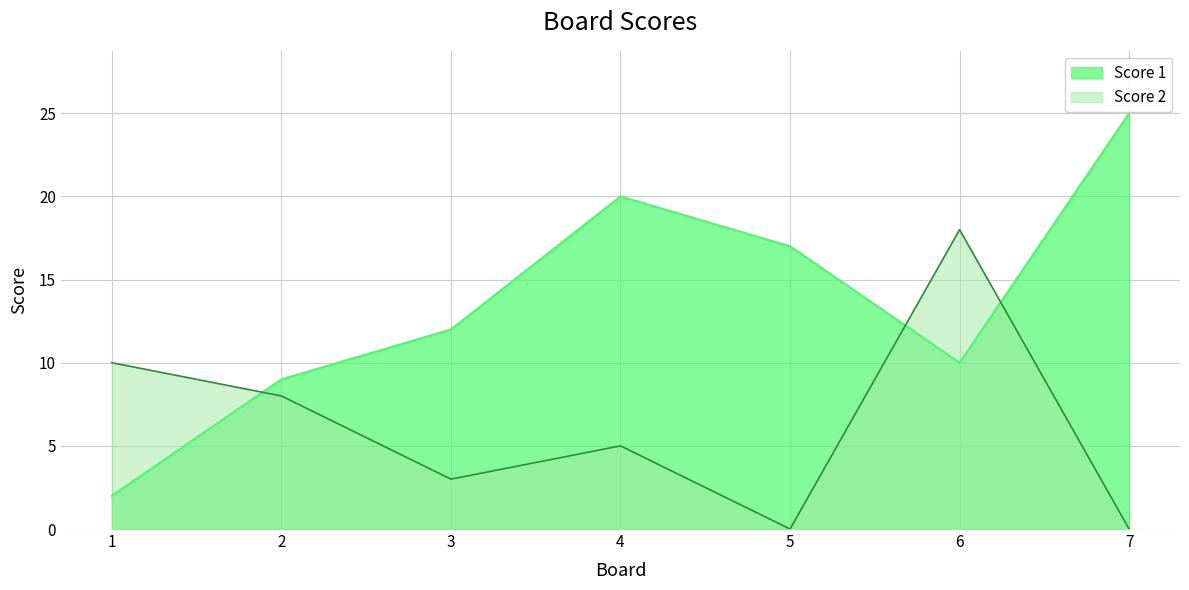

Which category has the highest value in the Score 2 series?

6